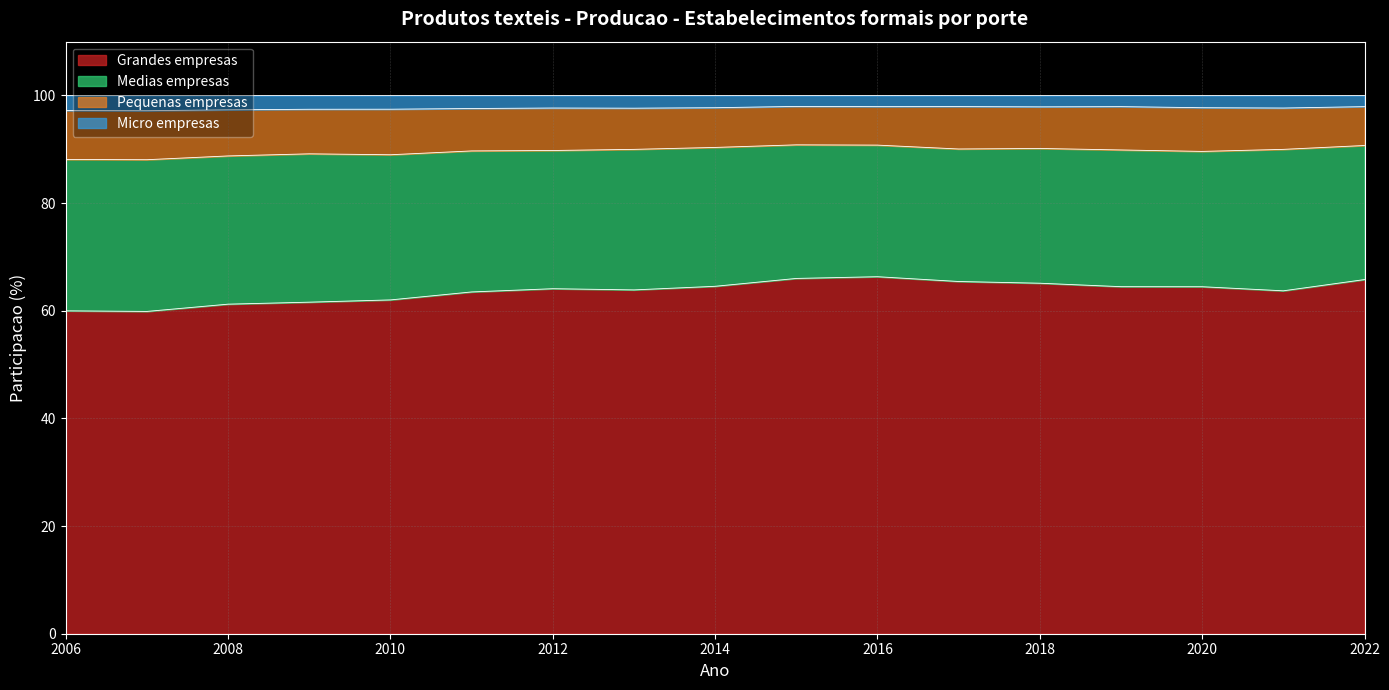

In Micro empresas, how many points are higher than both neighbors (excluding endpoints)?

4